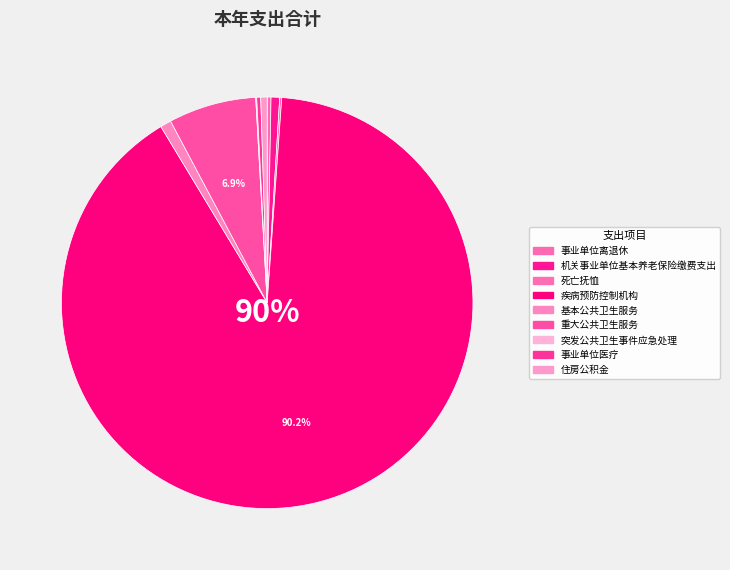

True or false: 重大公共卫生服务 accounts for 7% of the total.

True